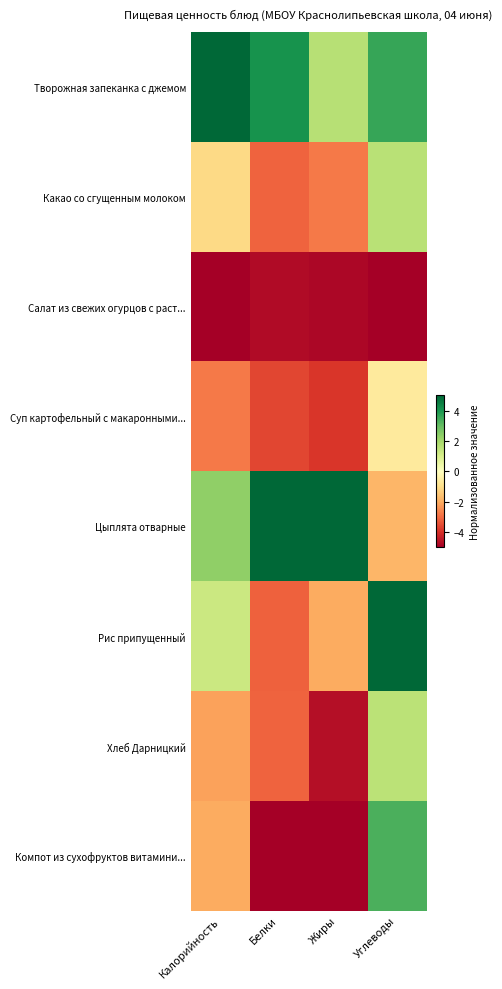

Rank the series by their maximum value, from highest to lowest.

Творожная запеканка с джемом, Цыплята отварные, Рис припущенный, Компот из сухофруктов витамини..., Какао со сгущенным молоком, Хлеб Дарницкий, Суп картофельный с макаронными..., Салат из свежих огурцов с раст...